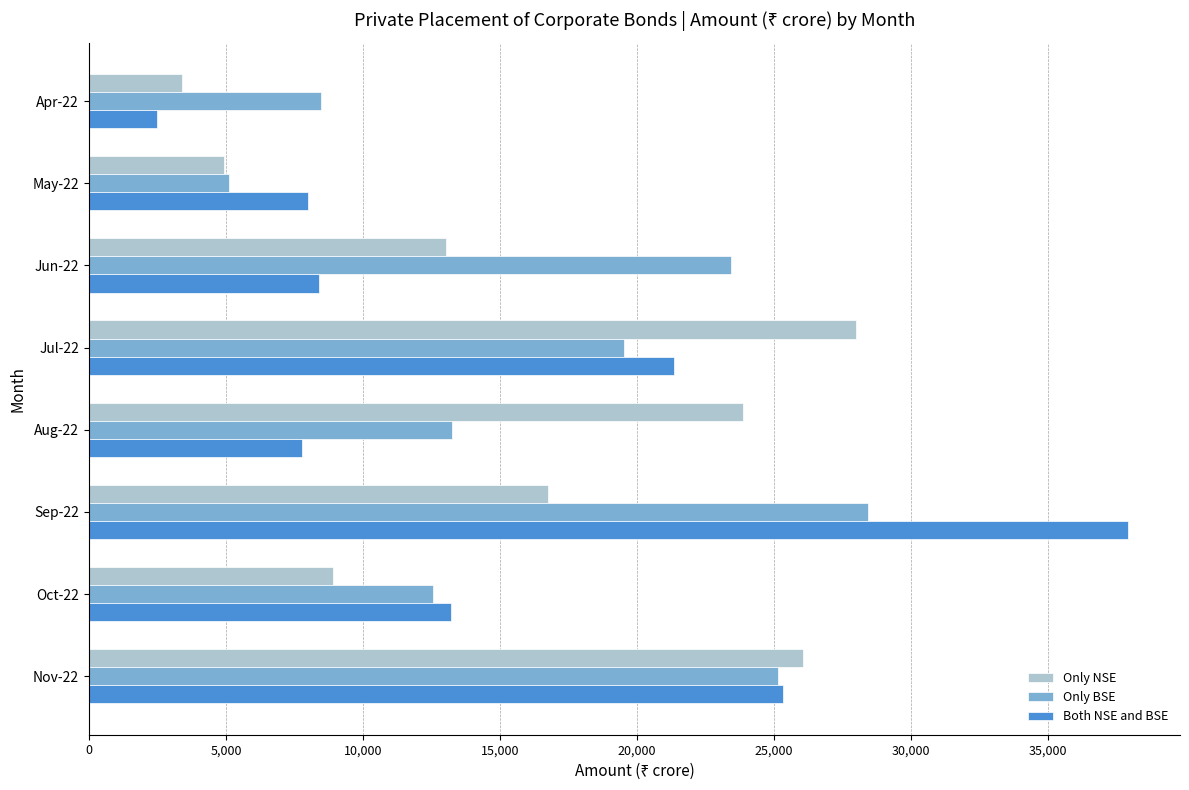

What are all the series names shown in the legend?

Only NSE, Only BSE, Both NSE and BSE